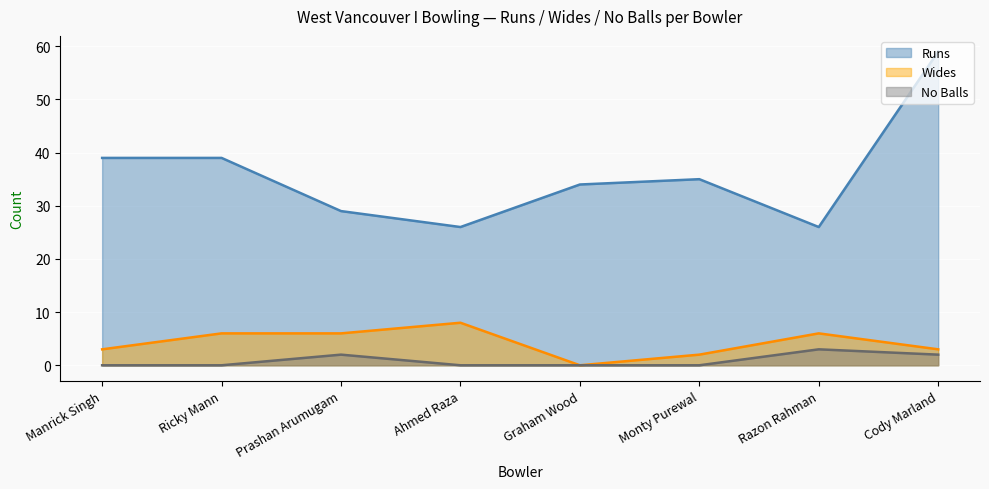

What is the difference between the maximum and second lowest values in the No Balls series?

3